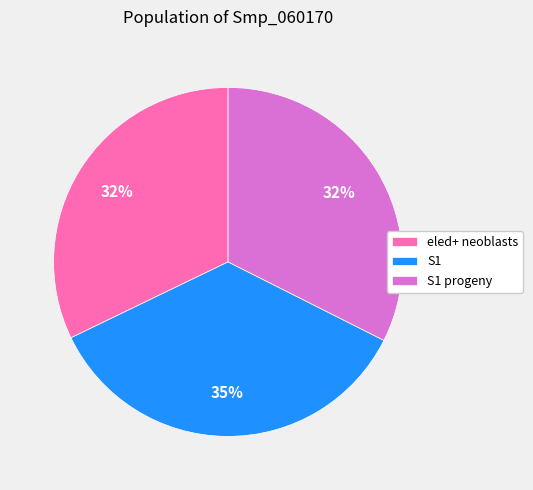

Which category has the biggest portion of the pie?

S1